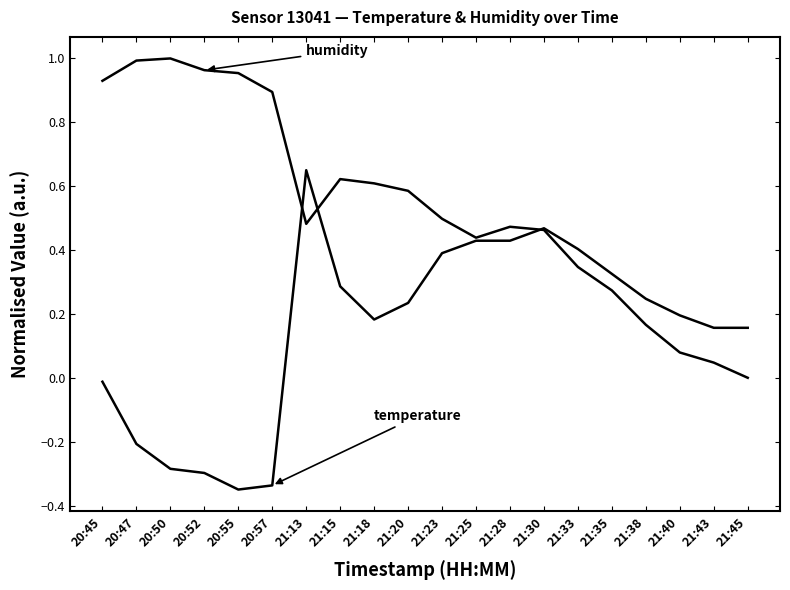

How many lines are shown in the chart?

2